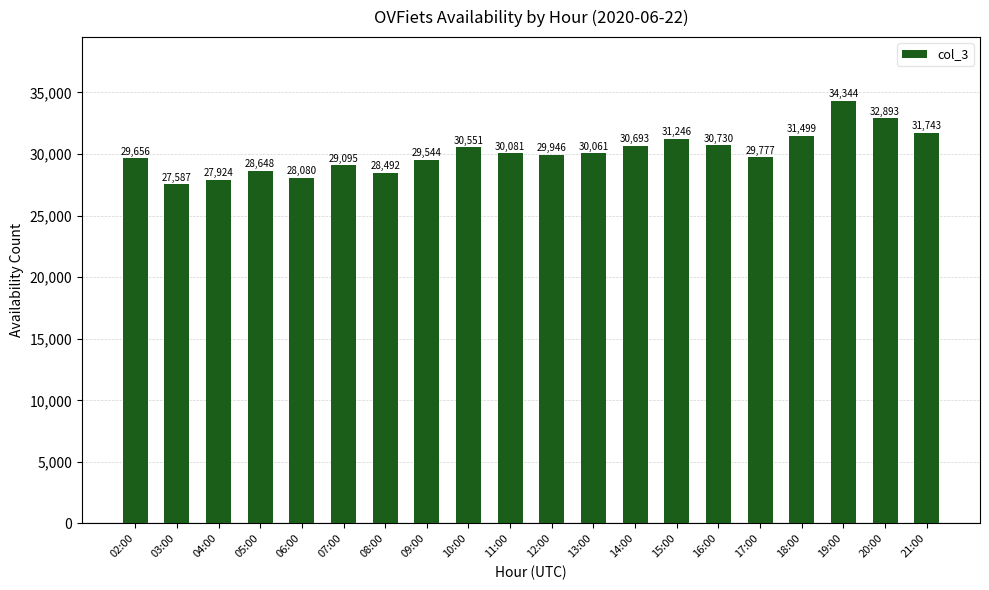

Is it true that the value at 09:00 is 29544?

True